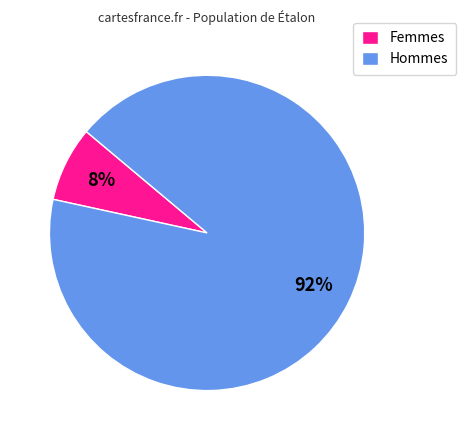

How many slices are in this pie chart?

2